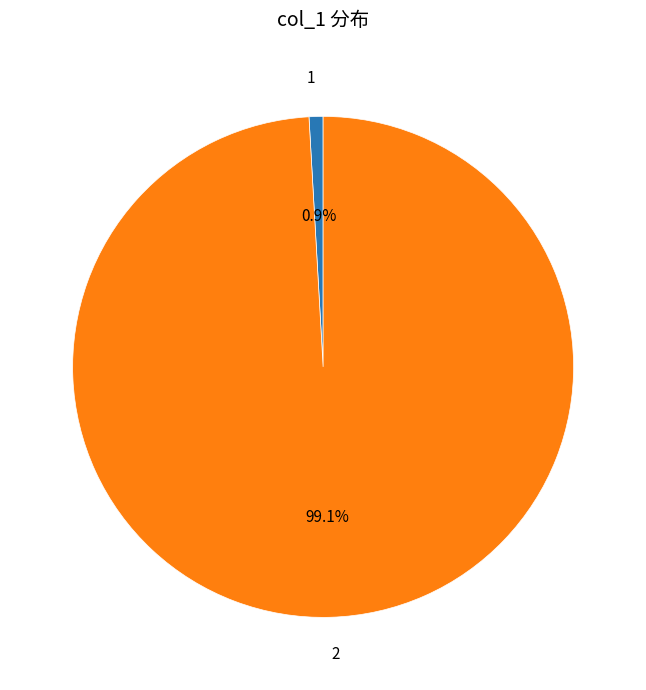

What percentage is the 2 slice, to the nearest percent?

99%